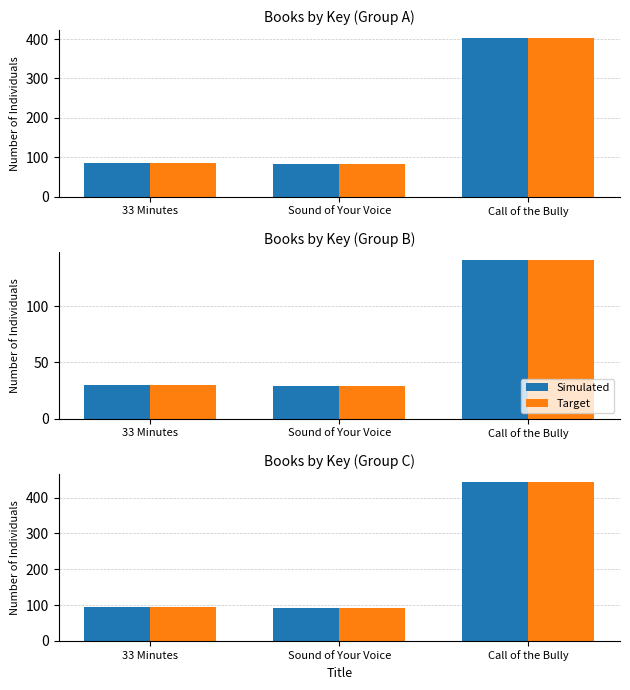

At which label is Simulated closest to 266?

33 Minutes